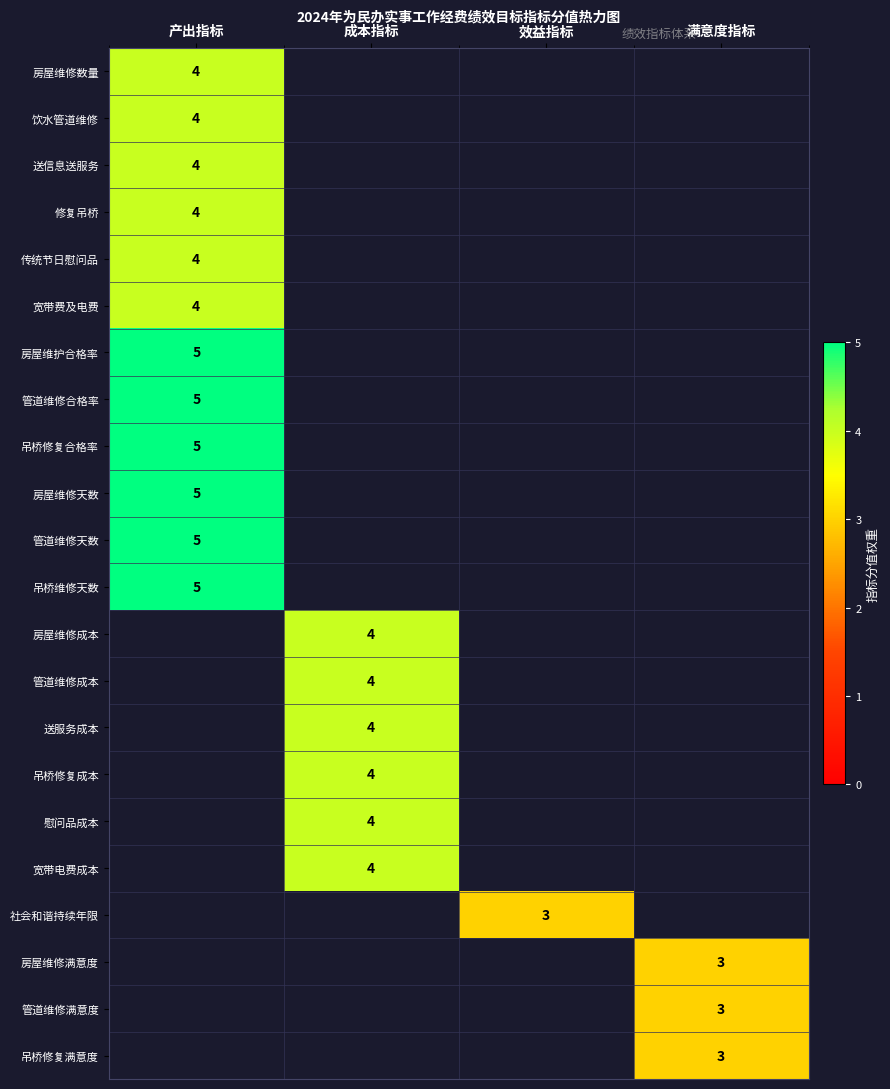

How many data points does each series have?

4